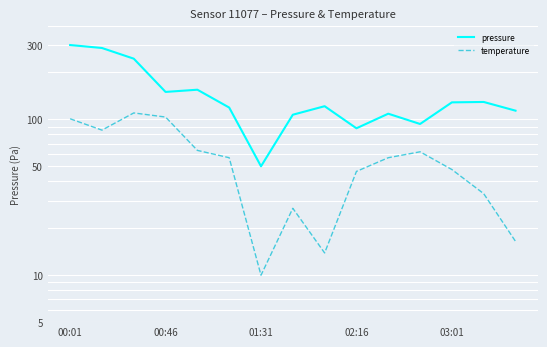

How many data points in temperature are less than 56?

7